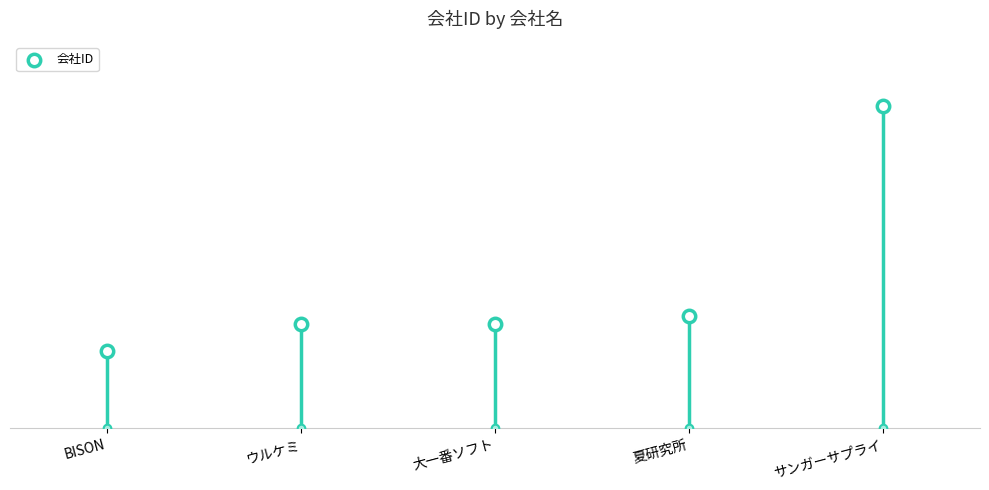

What is the ratio of the value at 大一番ソフト to the value at サンガーサプライ?

0.3